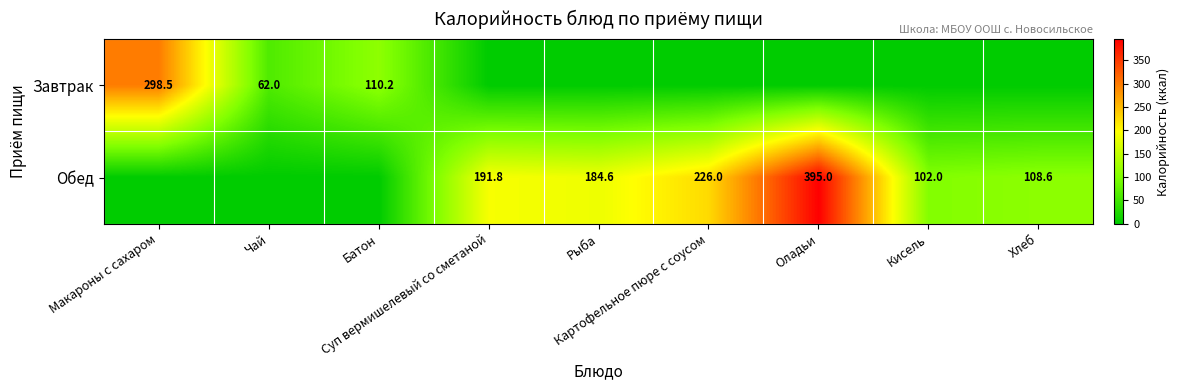

What is the maximum value for Обед?

395.0